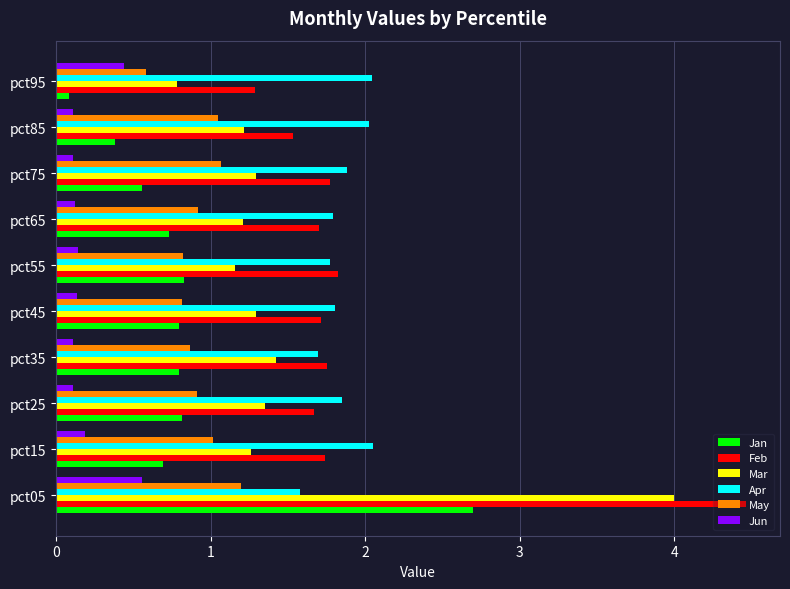

True or false: Feb has a value of 2.4 at pct65.

False